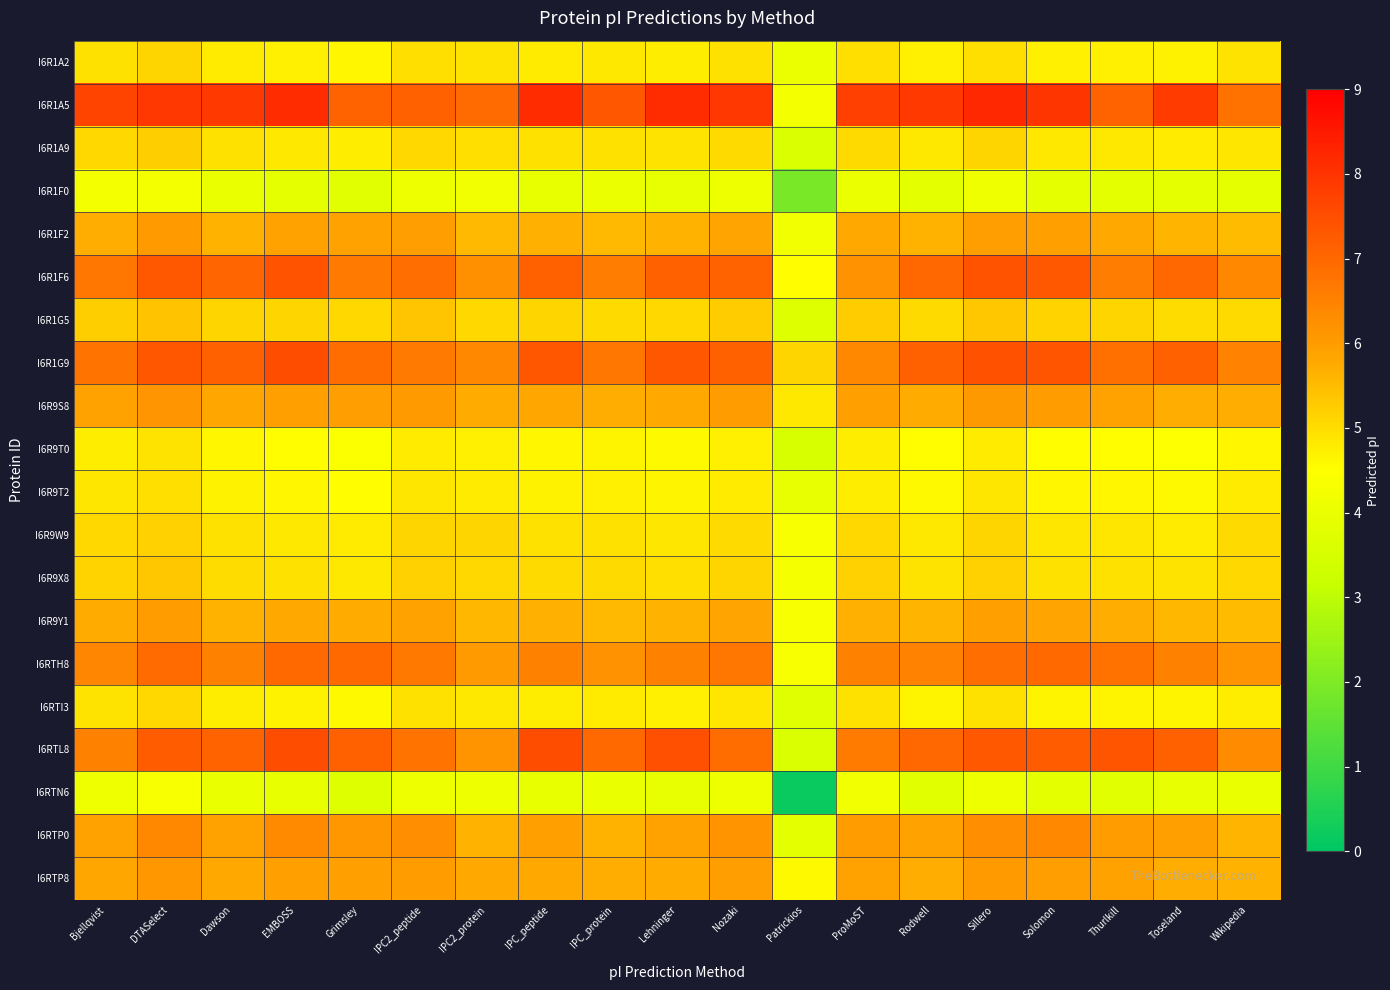

Which category has the lowest value across all series?

Patrickios